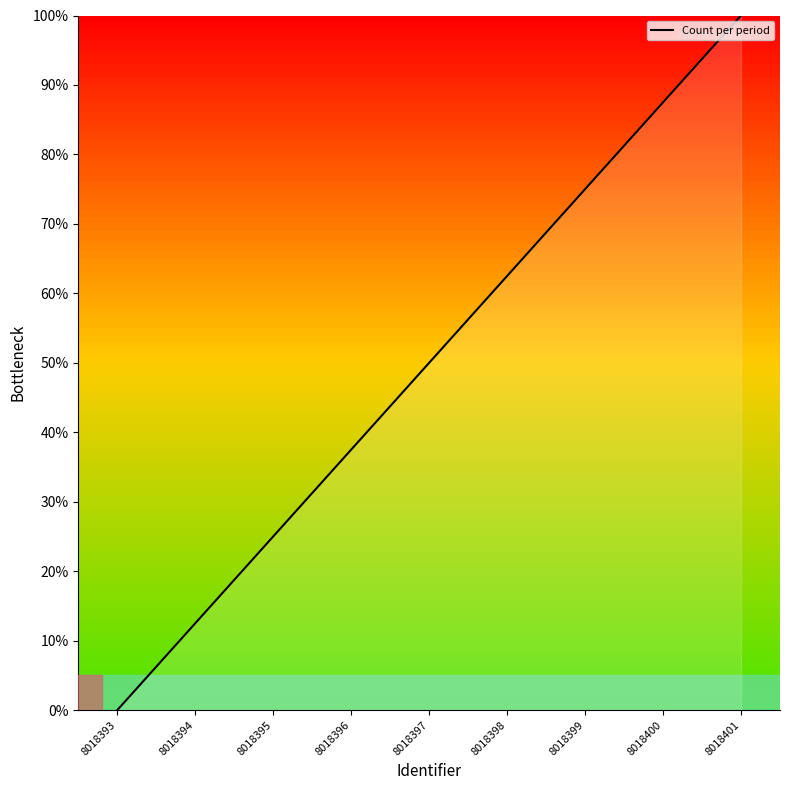

What value does the data have at 8018401?

100.0